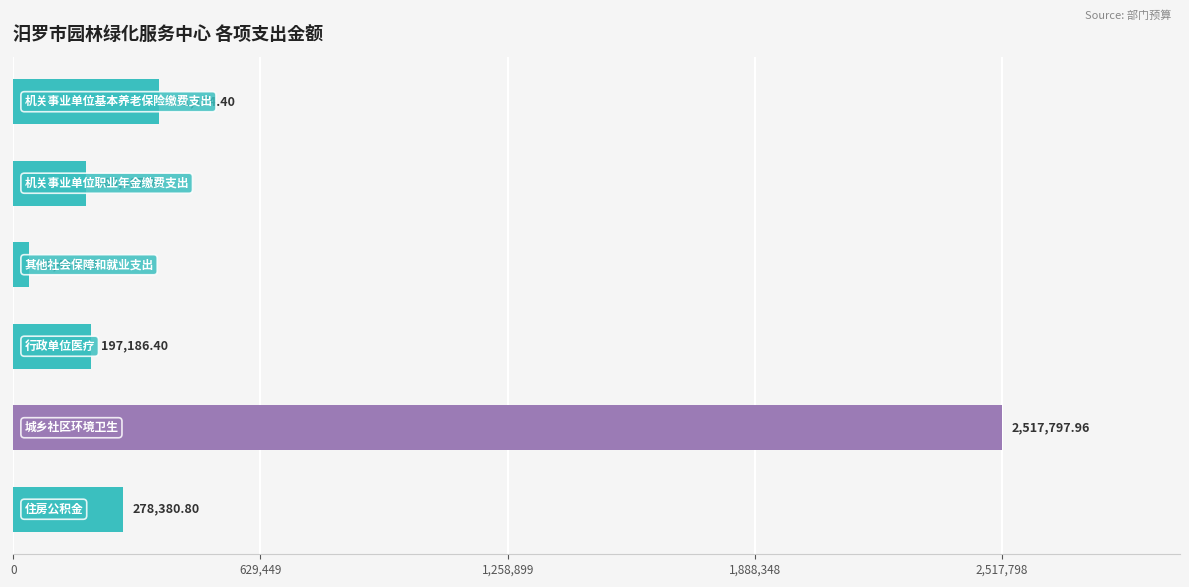

What is the difference between the second highest and minimum values?

331737.1